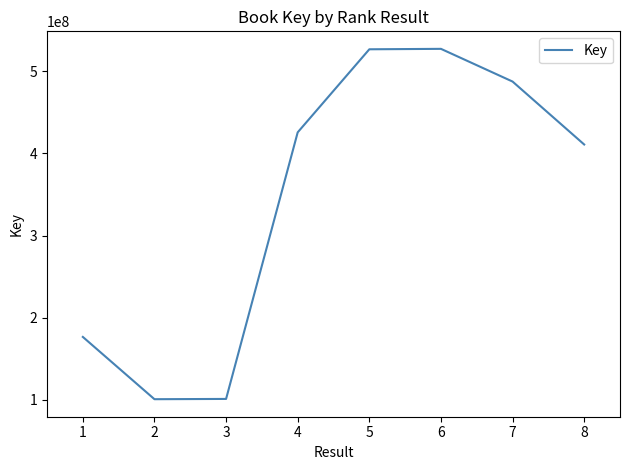

What is the smallest value displayed?

100776464